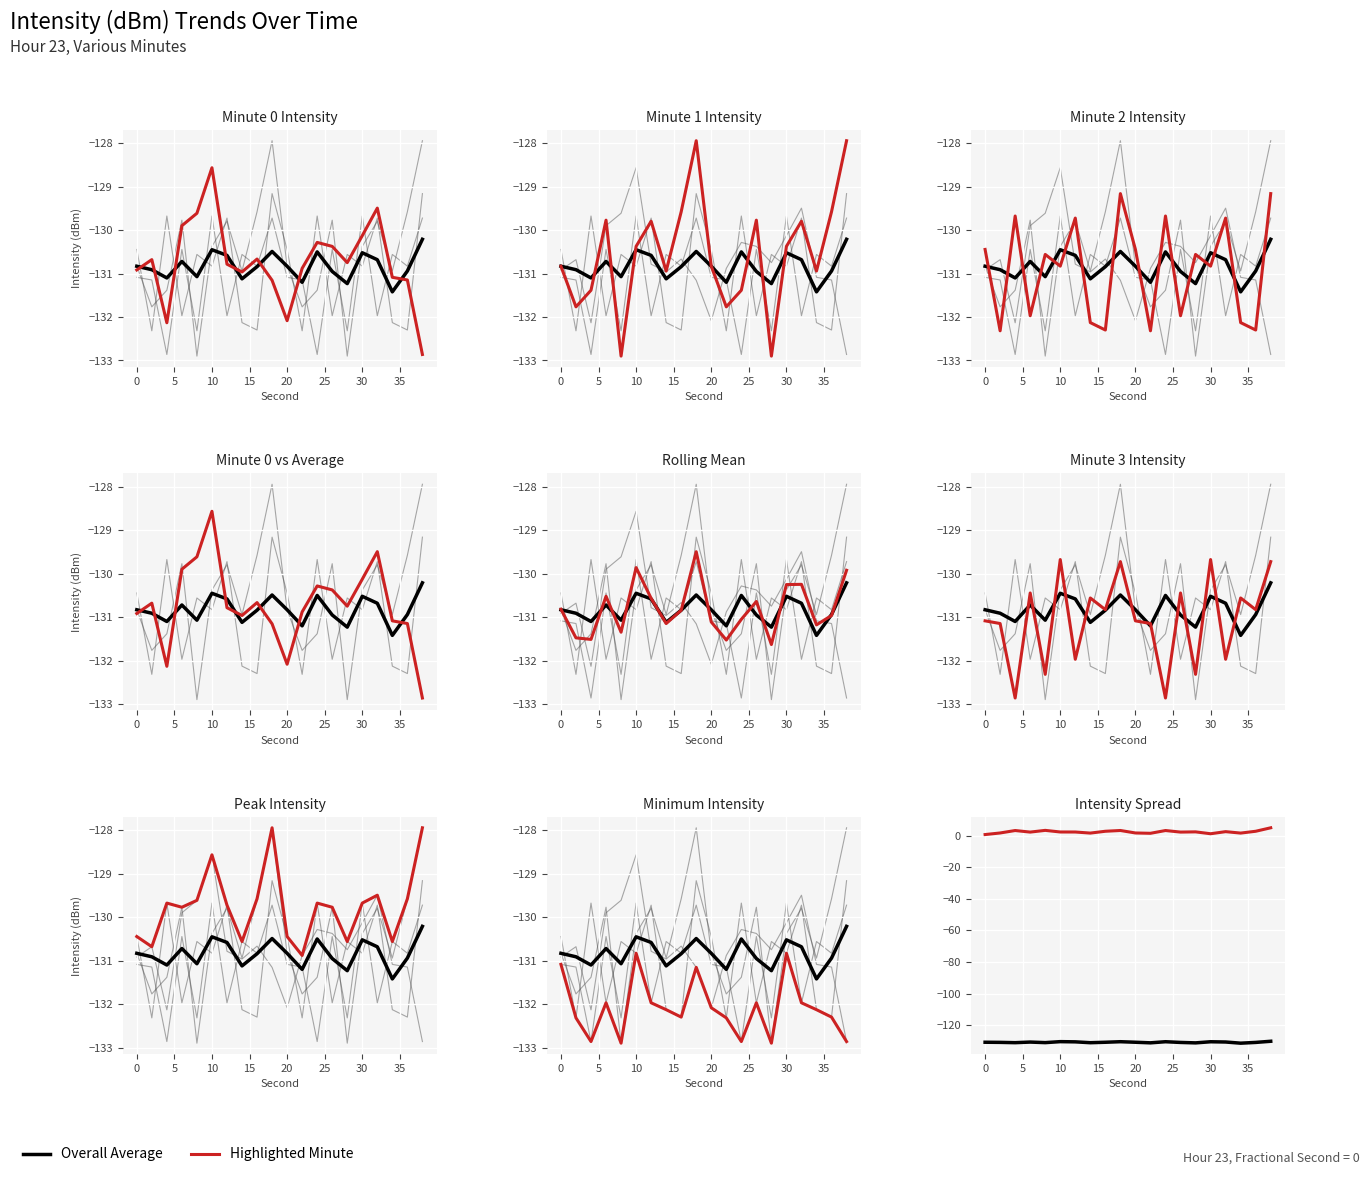

True or false: Overall Average has more than 2 interior local peaks.

True